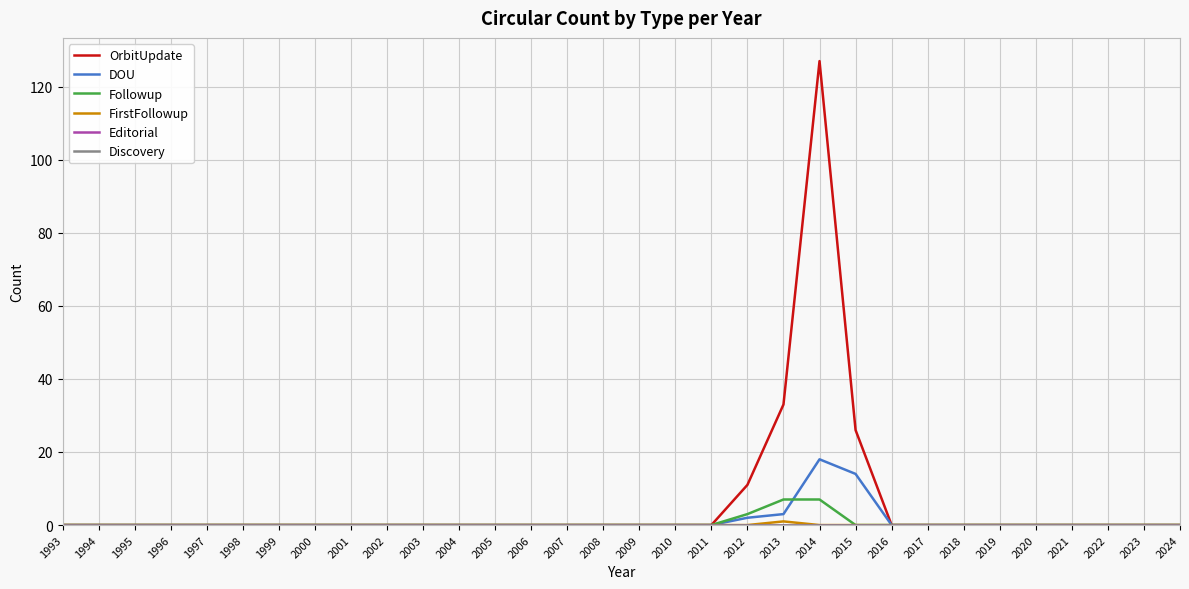

At which label is DOU closest to 9?

2015